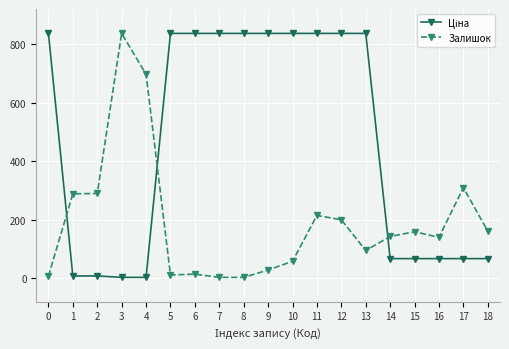

Which category has the highest value in the Залишок series?

3